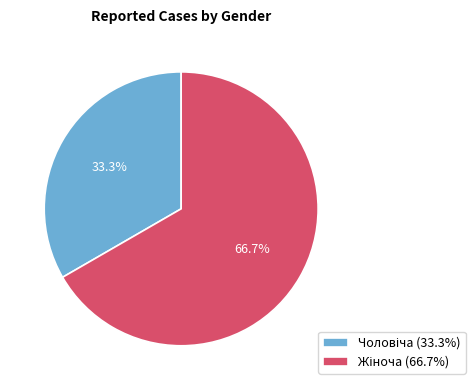

Is there any slice that represents more than half of the pie?

Yes